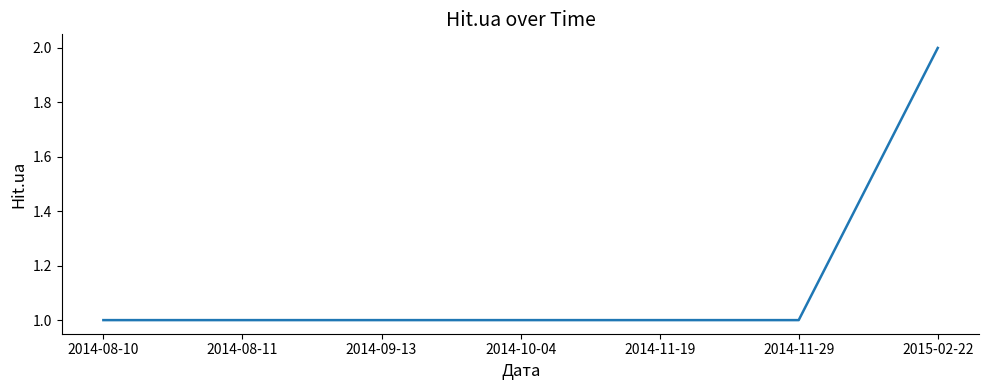

Is it true that the value at 2014-11-29 is 1?

True